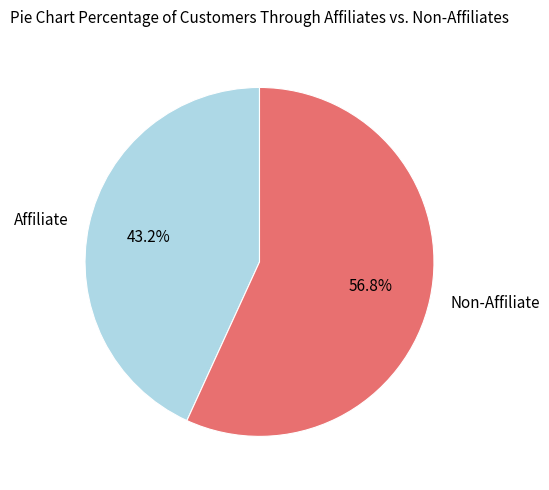

Rank the categories by value from highest to lowest.

Non-Affiliate, Affiliate